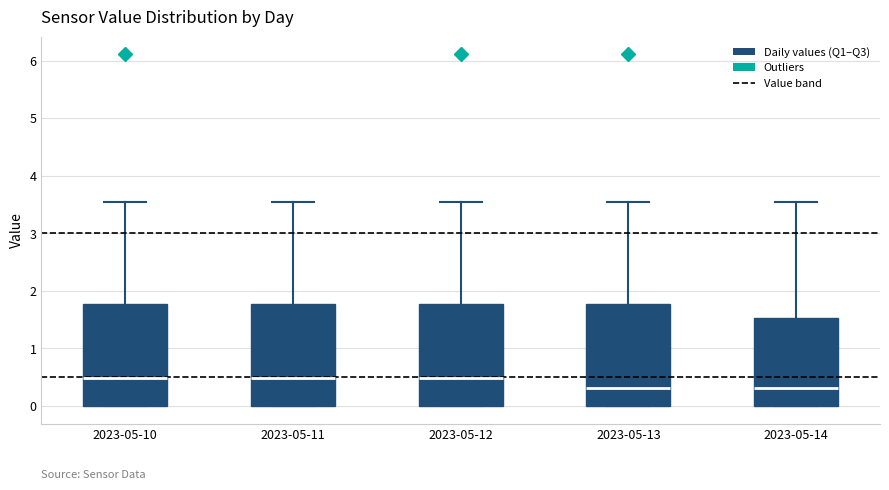

Reading left to right, transcribe this box plot: for each box, give where its median line is, the range the box spans, and where its two whiskers end, as read against the y-axis. The values are not printed on the chart, so give them approximately, as read against the axis.

2023-05-10: median 0.5, box 0.0 to 1.8, whiskers 0.0 to 3.5
2023-05-11: median 0.5, box 0.0 to 1.8, whiskers 0.0 to 3.5
2023-05-12: median 0.5, box 0.0 to 1.8, whiskers 0.0 to 3.5
2023-05-13: median 0.3, box 0.0 to 1.8, whiskers 0.0 to 3.5
2023-05-14: median 0.3, box 0.0 to 1.5, whiskers 0.0 to 3.5